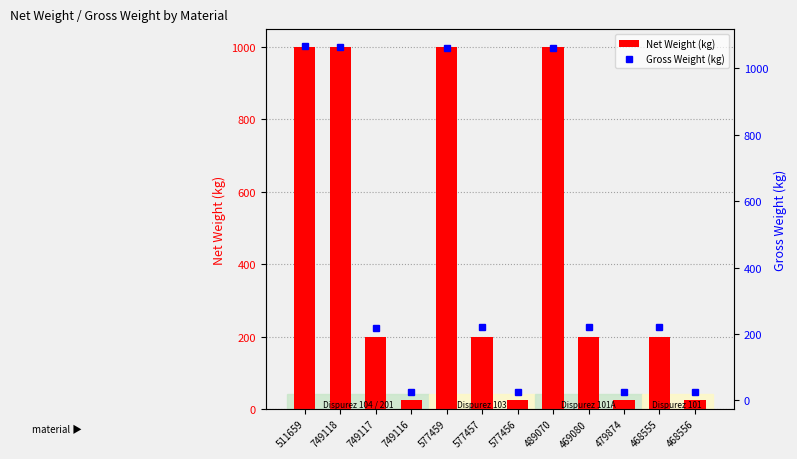

Which series has the widest spread of values?

Gross Weight (kg)